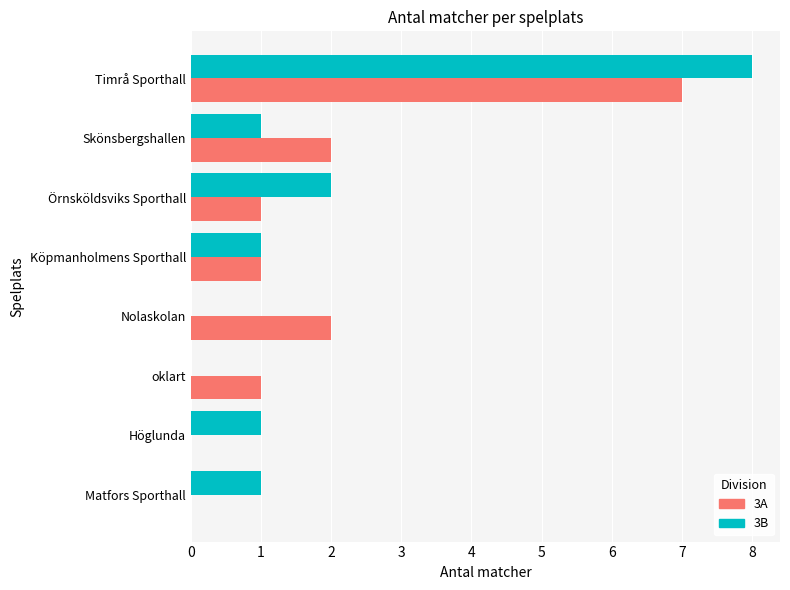

The value of 3B at Nolaskolan is 3. True or false?

False